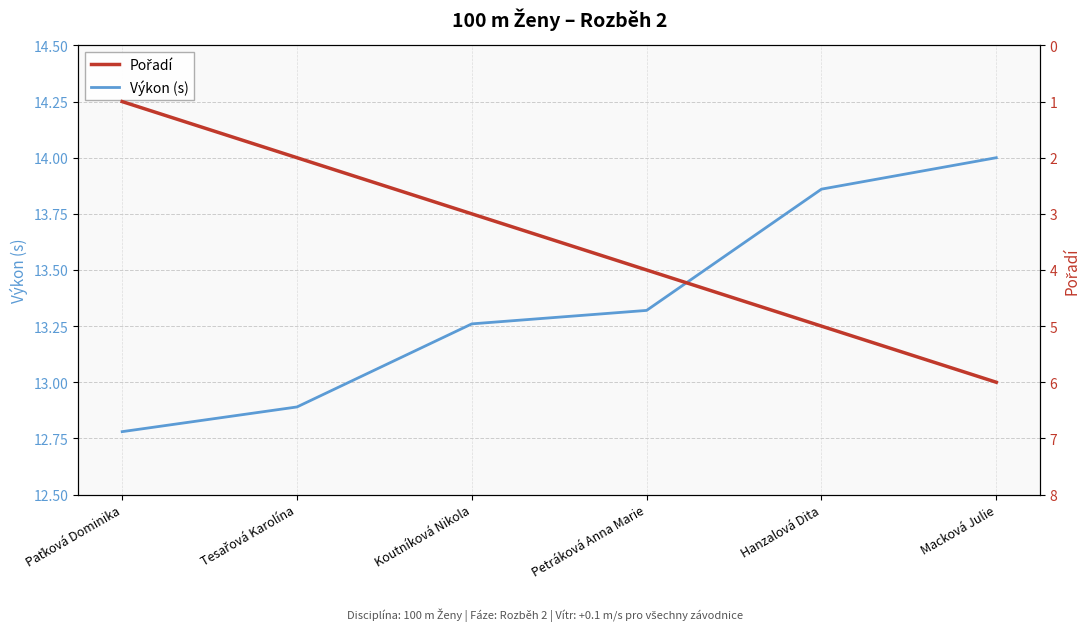

Between Paťková Dominika and Macková Julie, which is larger?

Macková Julie